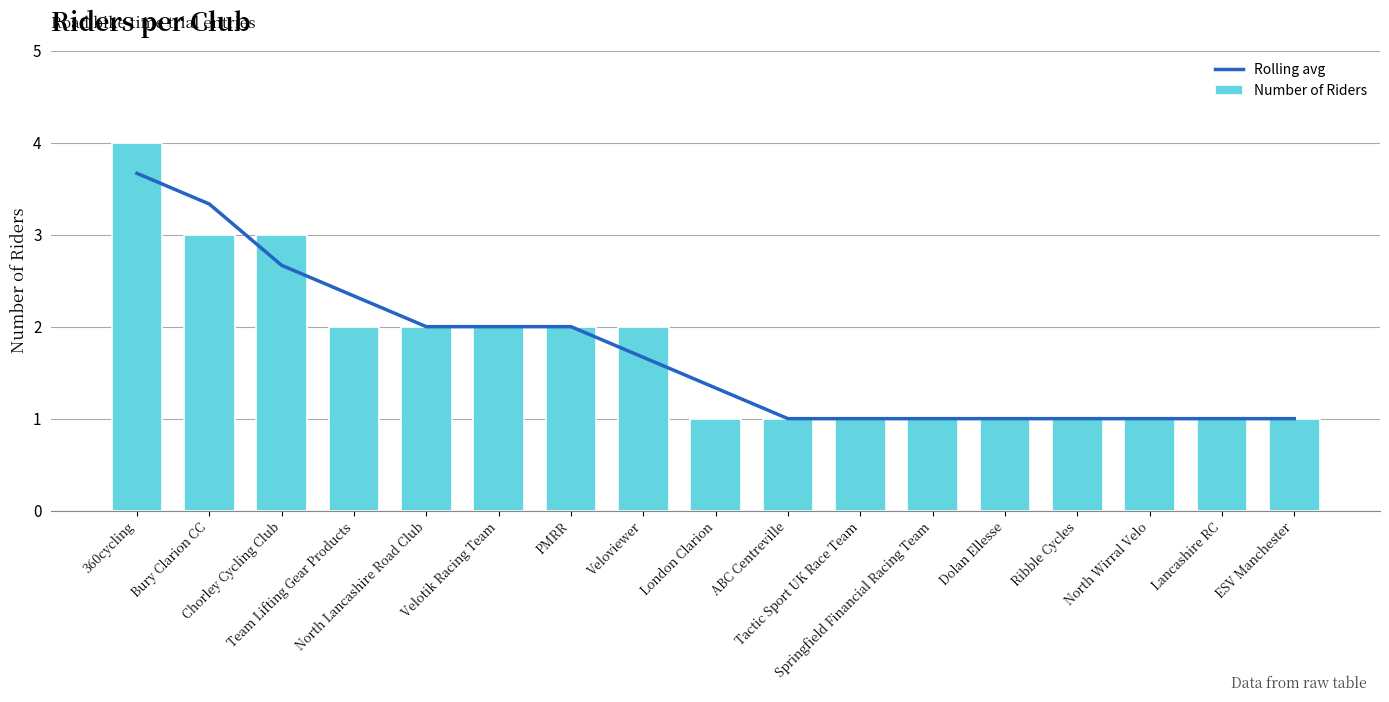

Which label corresponds to the largest value in the chart?

360cycling